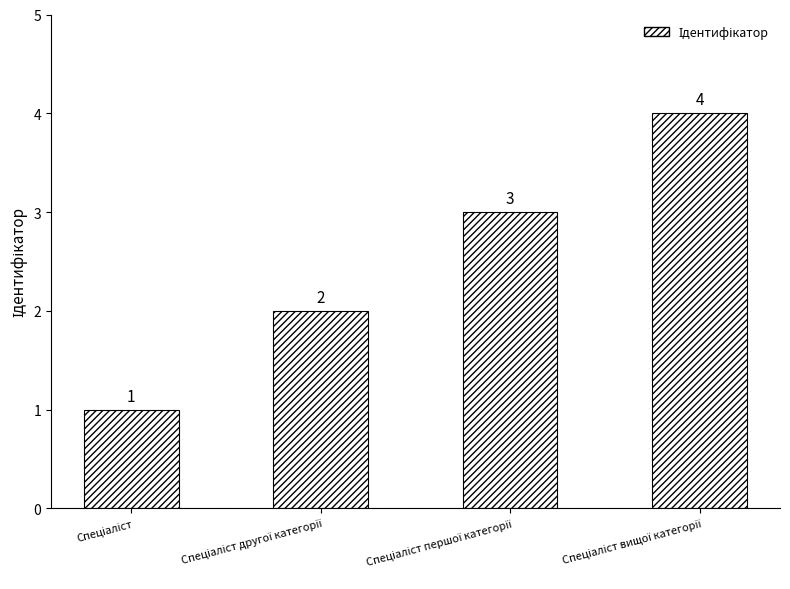

Reading left to right, list all the values displayed in this chart.

1	2	3	4